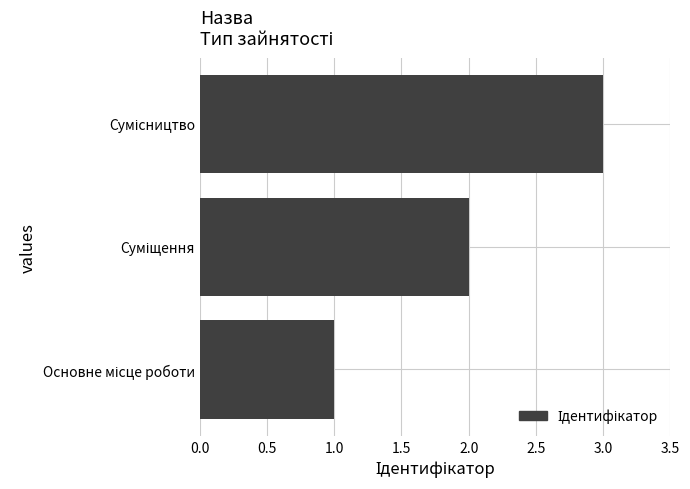

What is the sum of all values?

6